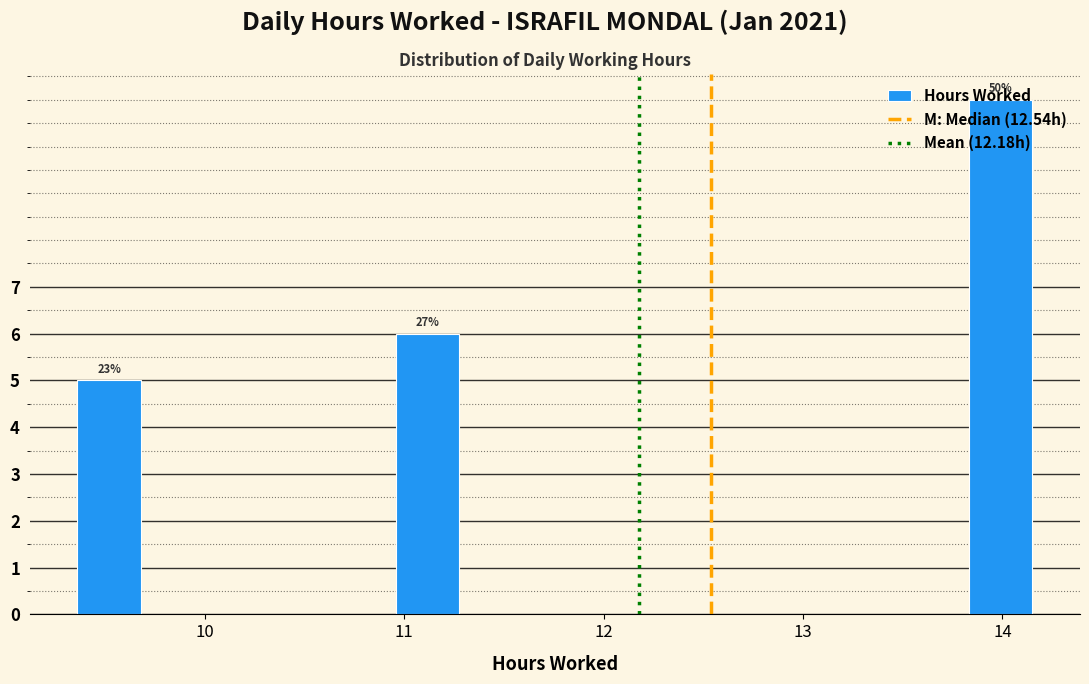

Around what value on the x-axis is the tallest bar? Give the approximate position of its centre, as read against the axis.

14.0